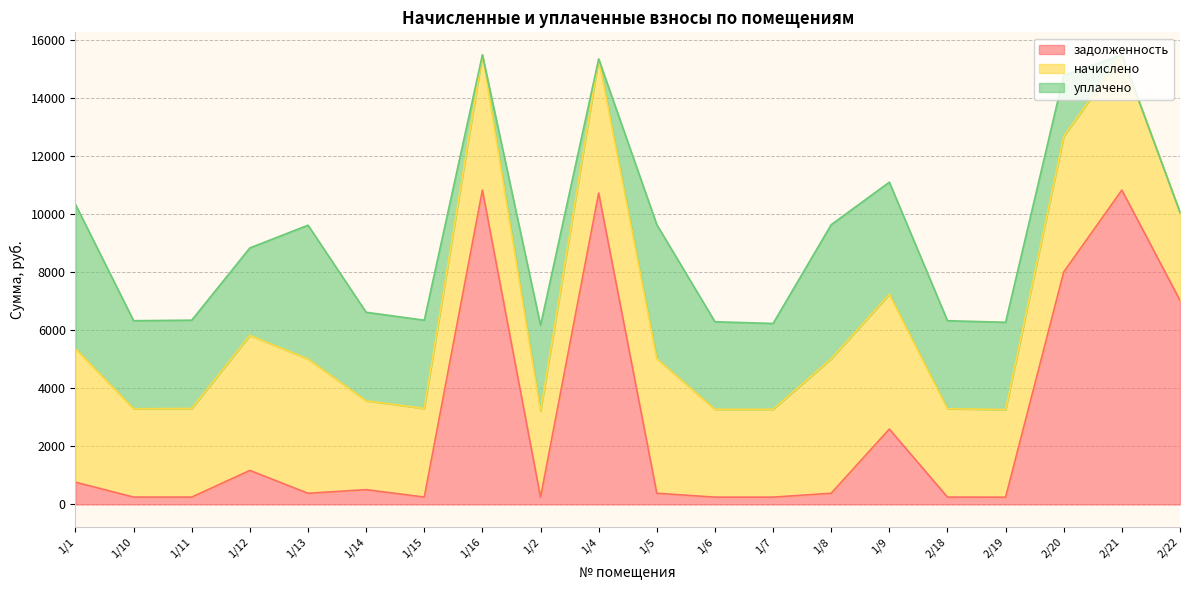

Reading left to right, list all the values displayed in this chart.

задолженность: 766.1	253.6	254.2	1171.7	385.2	509.8	254.2	10822.3	247.0	10721.9	385.9	252.0	252.0	385.9	2596.4	253.4	251.3	8004.0	10822.3	7027.5
начислено: 4596.5	3041.3	3049.9	4648.3	4622.4	3058.6	3049.9	4657.0	2963.5	4613.8	4631.0	3024.0	3024.0	4631.0	4639.7	3041.3	3015.4	4665.6	4657.0	3024.0
уплачено: 4963.6	3030.7	3040.2	3012.1	4606.4	3048.1	3039.3	0.0	2953.2	0.0	4615.0	3013.5	2955.0	4615.0	3858.9	3030.7	3004.9	2100.0	0.0	0.0